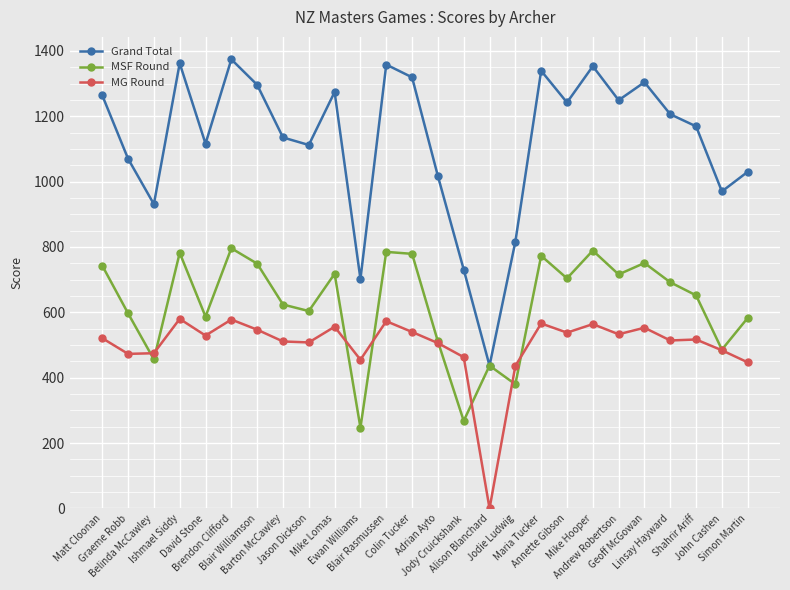

List the series in order of their peak value, highest first.

Grand Total, MSF Round, MG Round